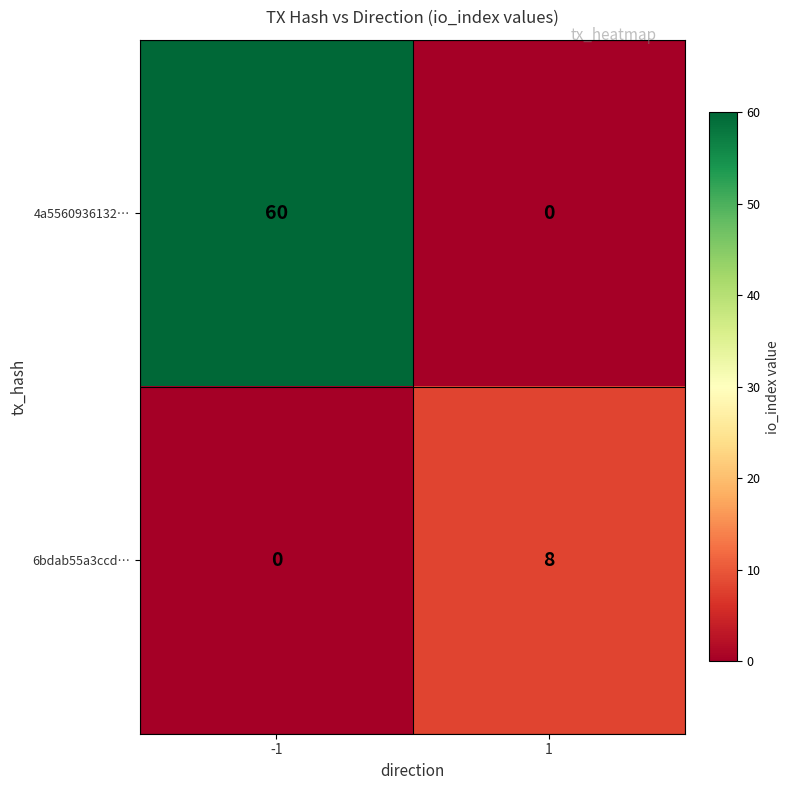

How many values in 4a5560936132… are above zero?

1